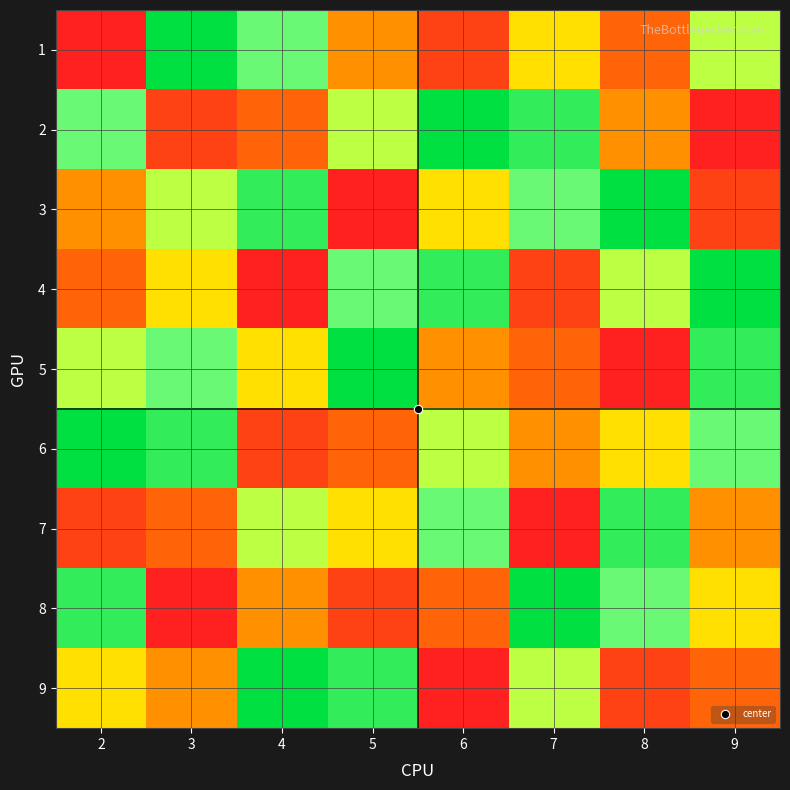

Which label corresponds to the largest value in the chart?

3